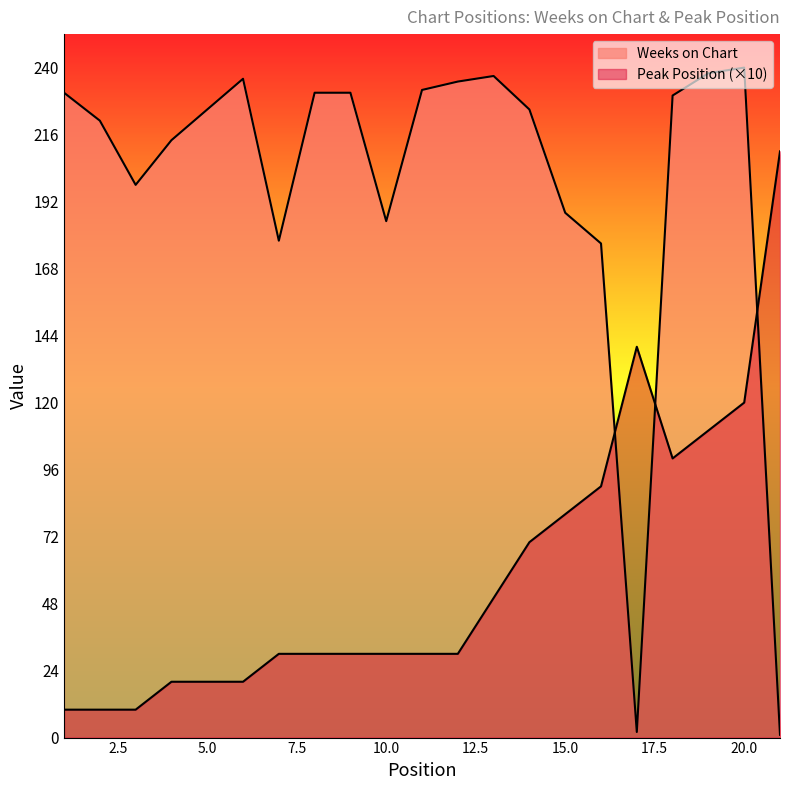

True or false: Peak Position has a value of 33 at 6.

False